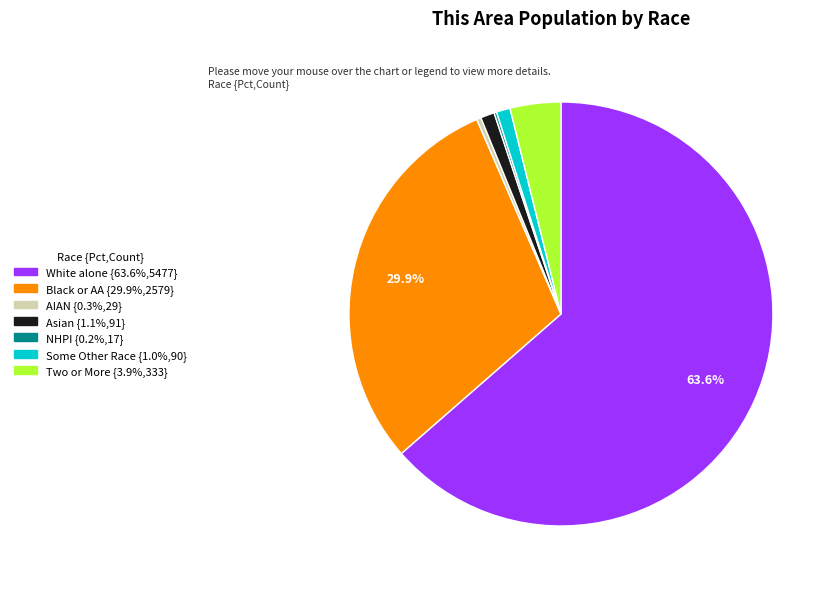

Is there any slice that represents more than half of the pie?

Yes